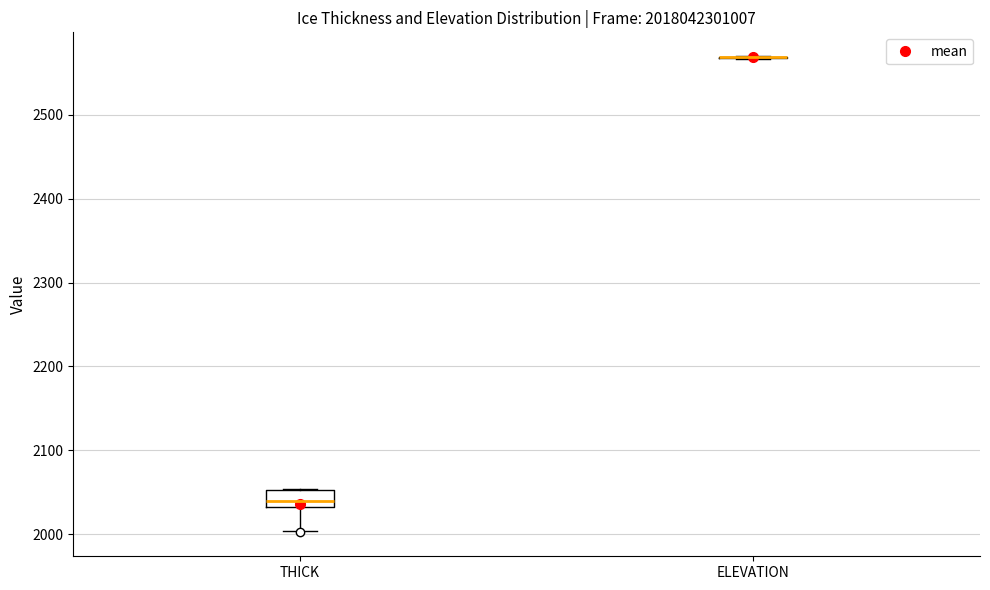

Where is the lower edge of the box for THICK on the y-axis? The values are not printed on the chart, so give them approximately, as read against the axis.

2030